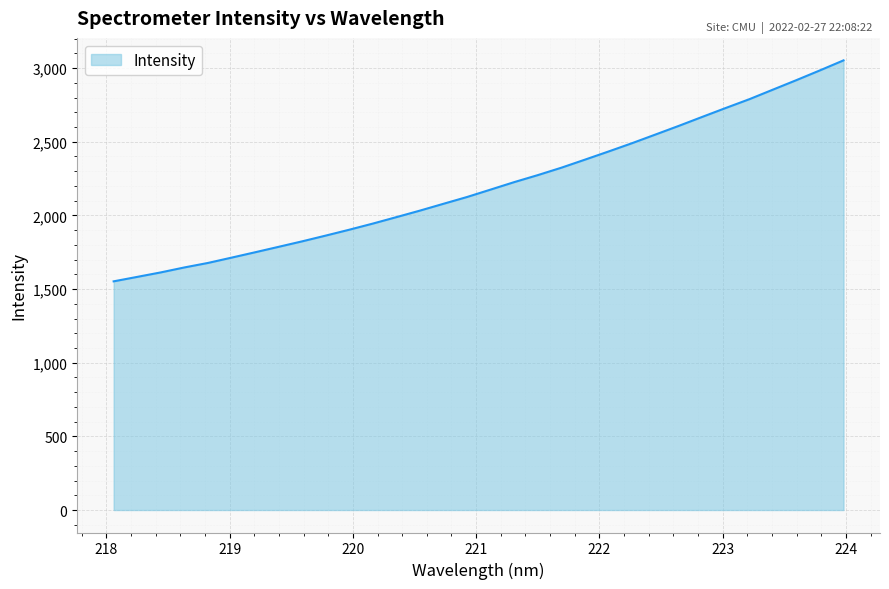

What is the maximum value shown in the chart?

3052.5